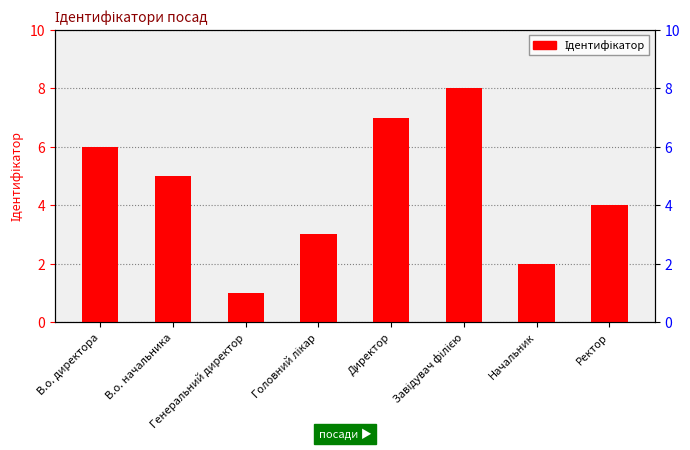

What is the greatest value displayed?

8